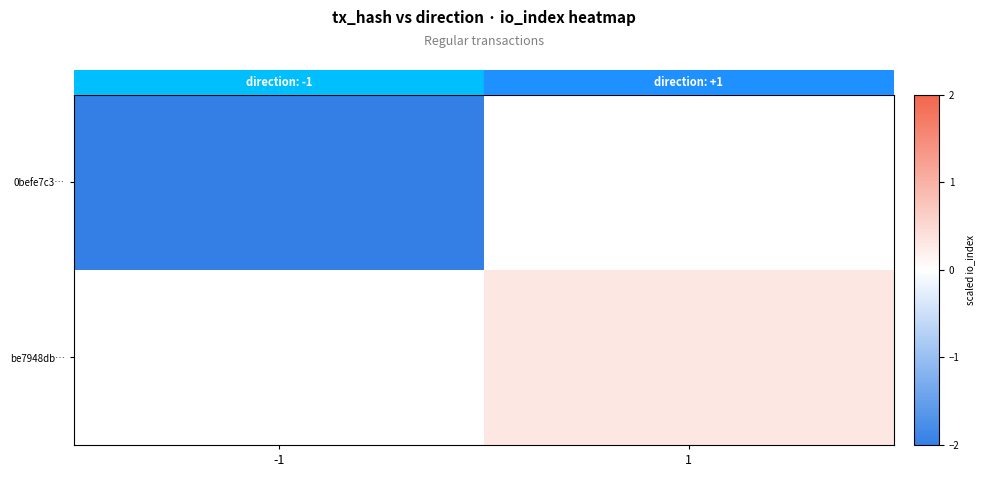

How many series are shown in this chart?

2